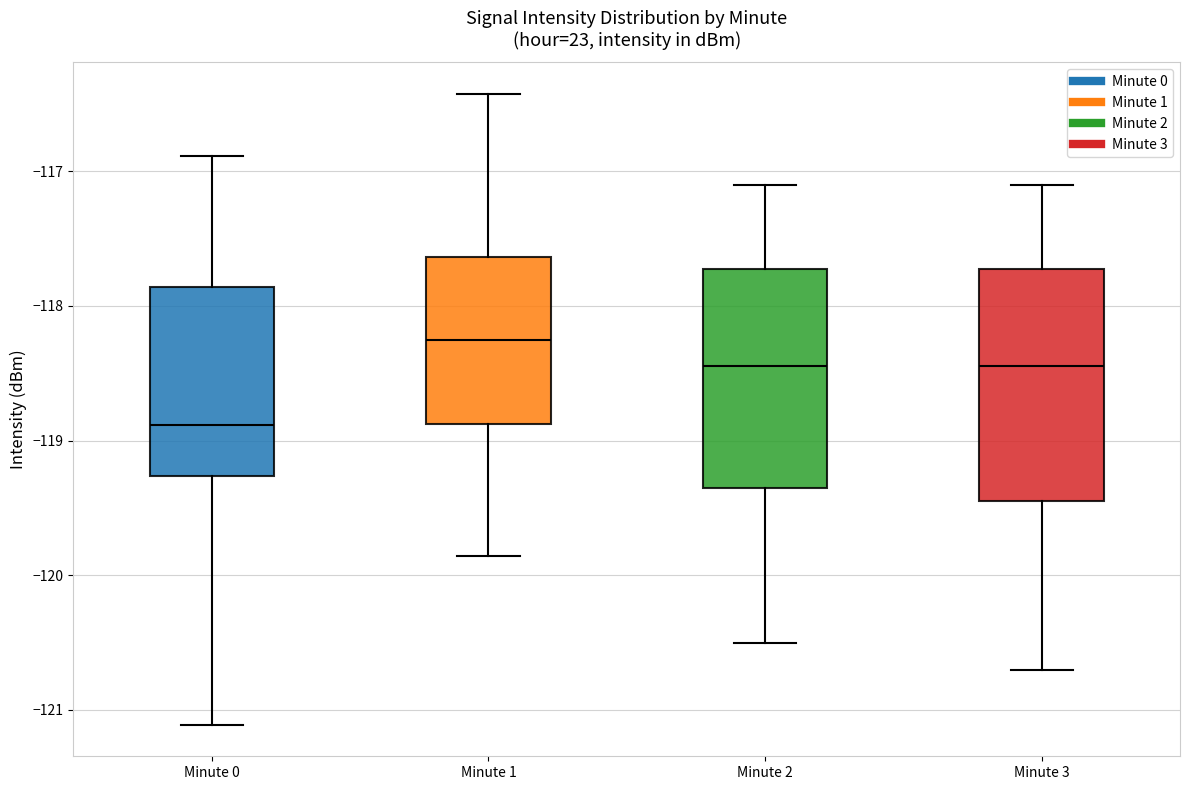

Where does the lower whisker of the box for Minute 0 end on the y-axis? The values are not printed on the chart, so give them approximately, as read against the axis.

-121.1